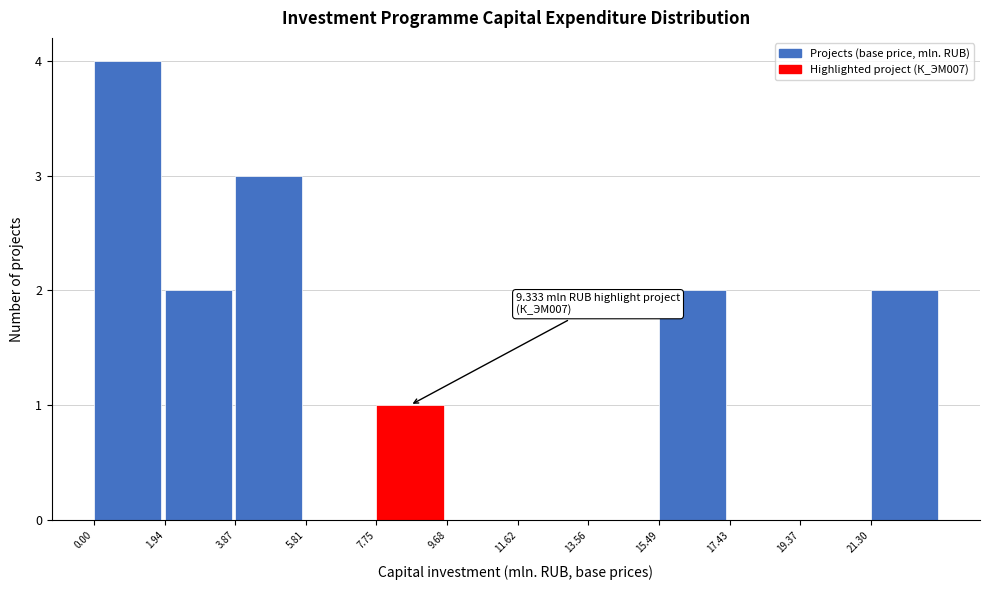

Which range on the x-axis has the tallest bar?

0.0 to 2.0